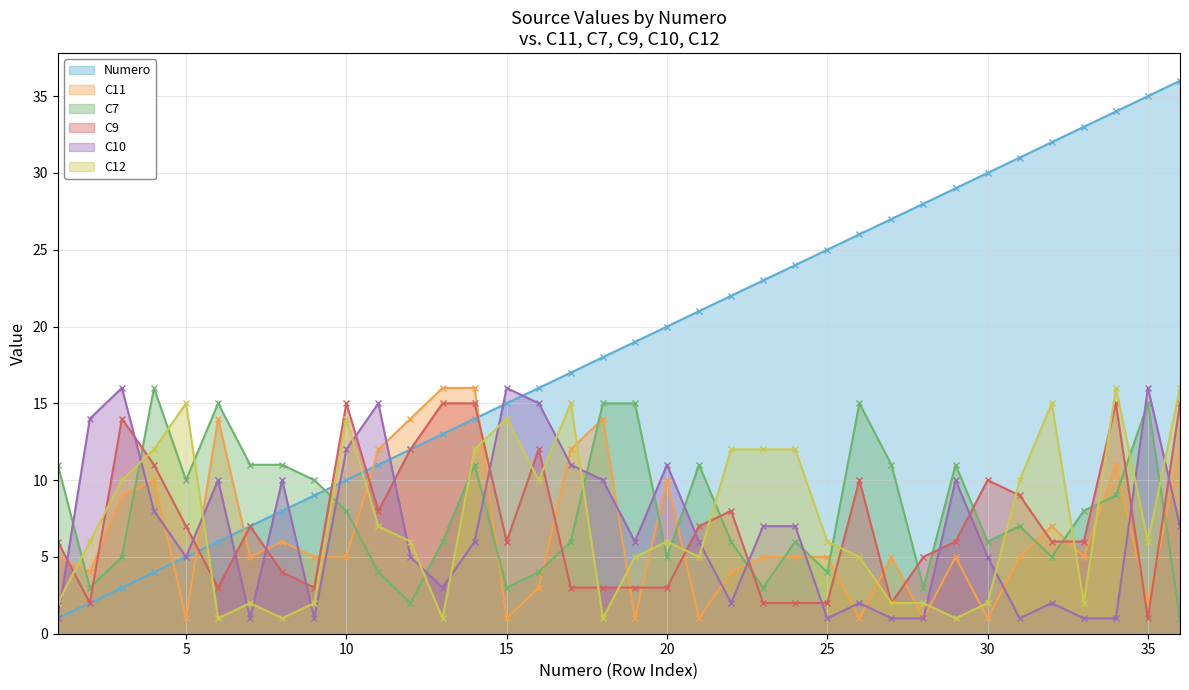

What is the sum of all Numero values?

666